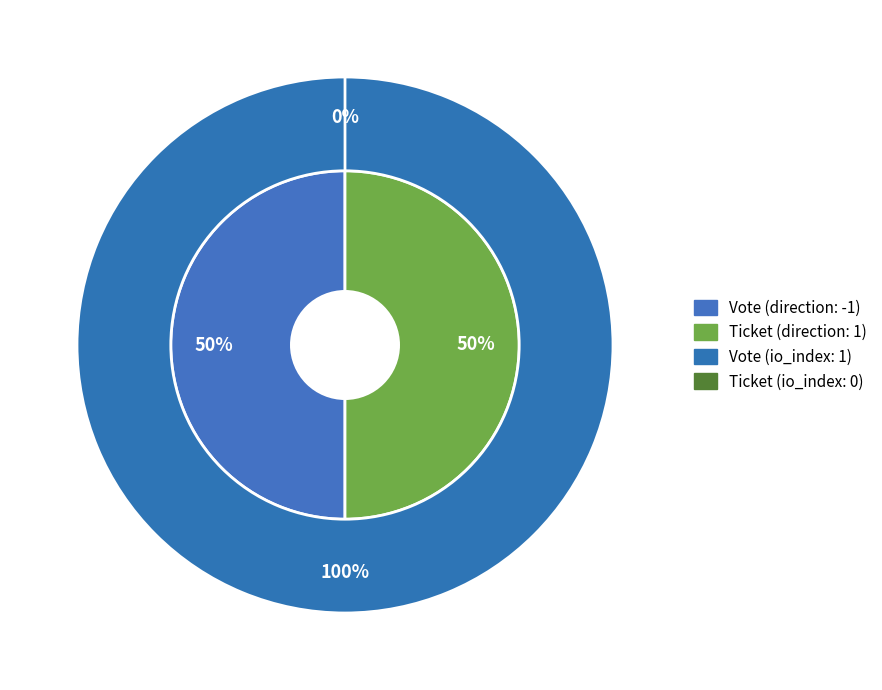

Is there a majority slice in this chart?

Yes